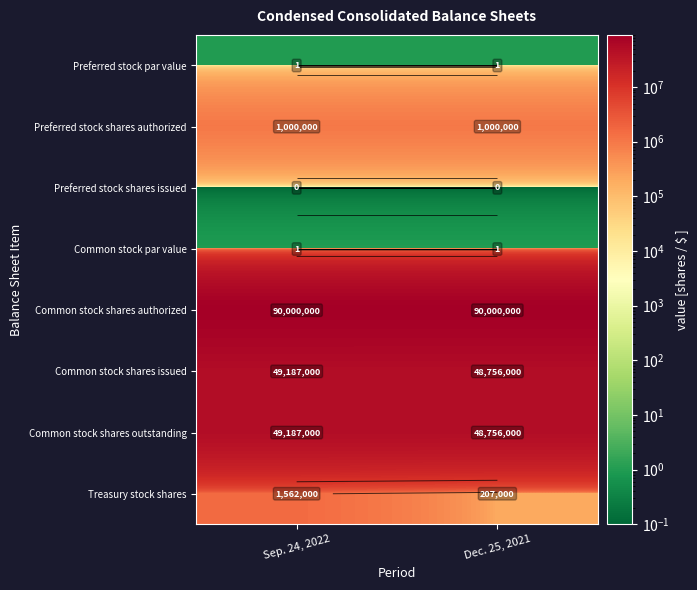

Which series has the largest total across all categories?

Common stock shares authorized